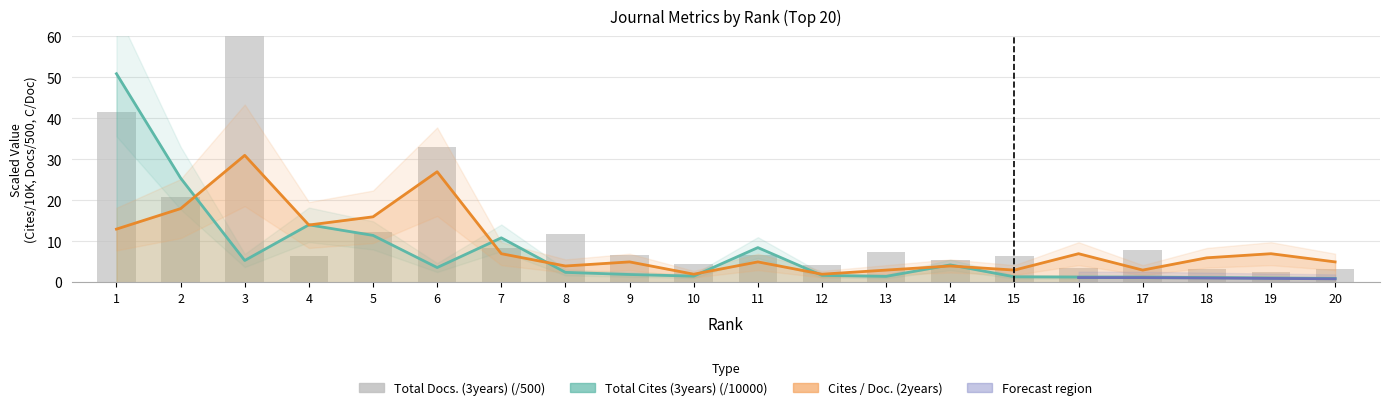

How many data points does each series have?

20